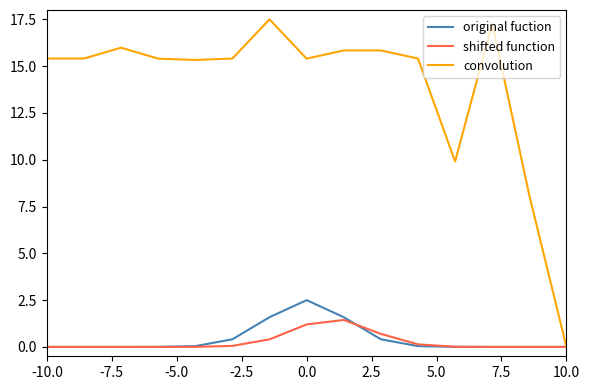

Which series has the largest total across all categories?

convolution